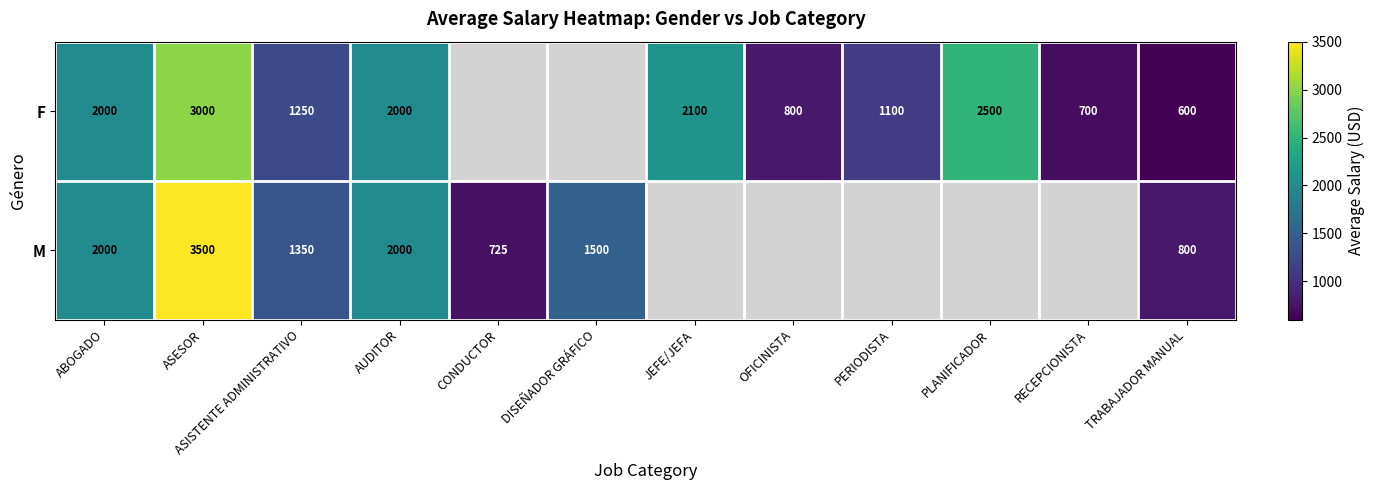

Is it true that F equals 368 at TRABAJADOR MANUAL?

False